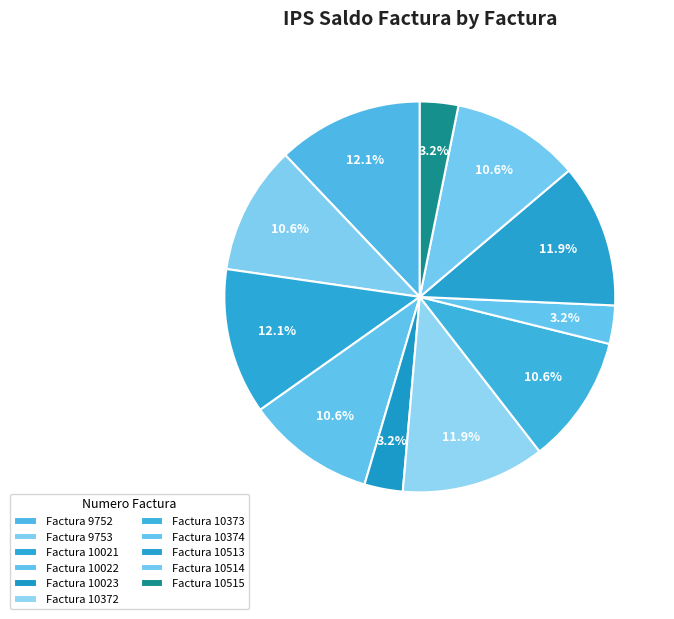

How many segments does this pie chart have?

11